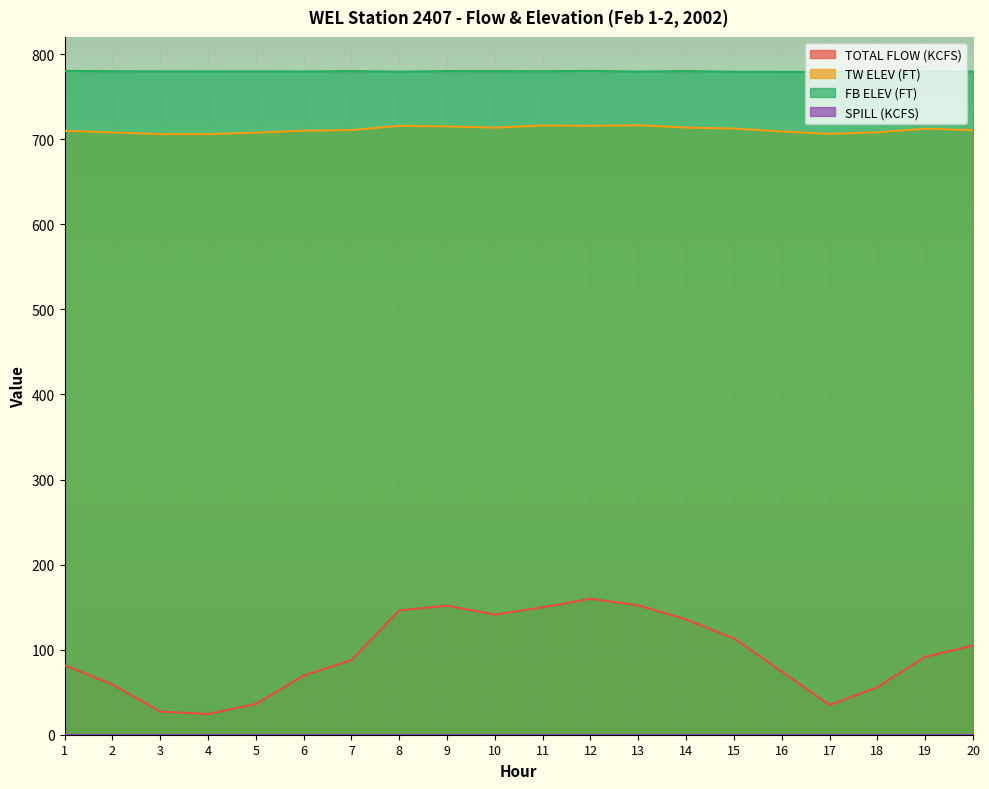

Between 12 and 8, which is larger?

12